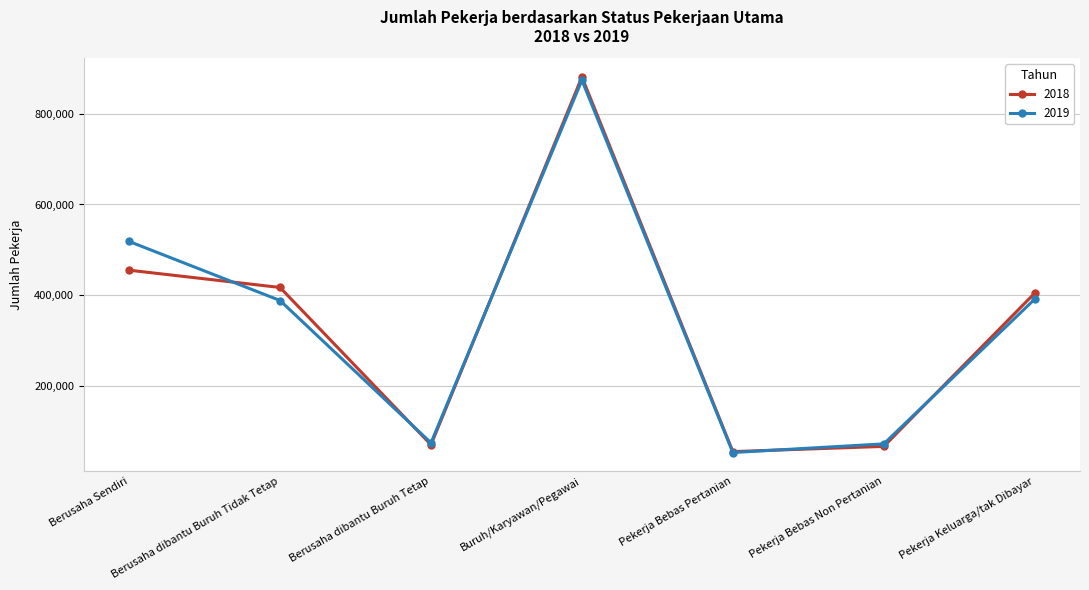

In 2018, how many points are higher than both neighbors (excluding endpoints)?

1